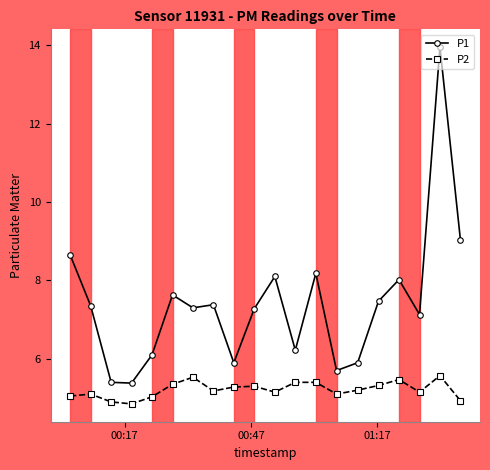

Rank the series by their maximum value, from lowest to highest.

P2, P1